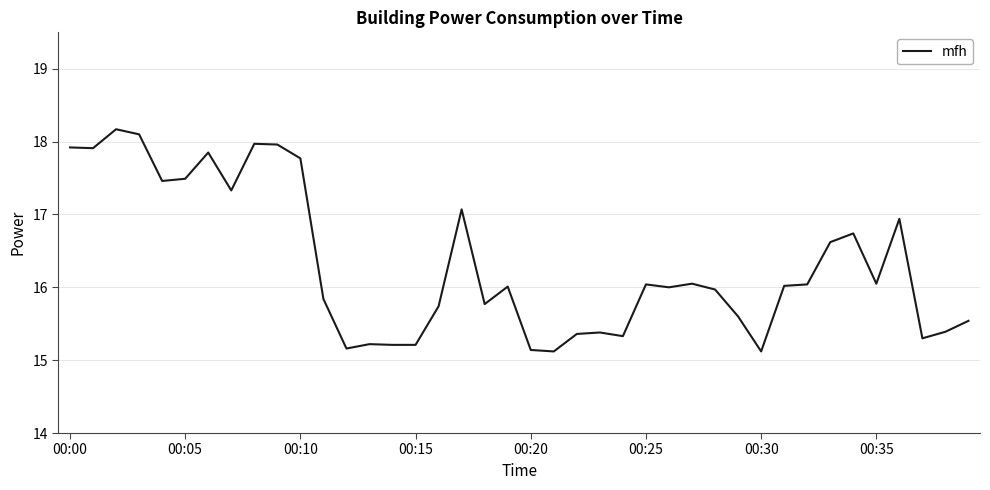

What is the minimum value shown in the chart?

15.1